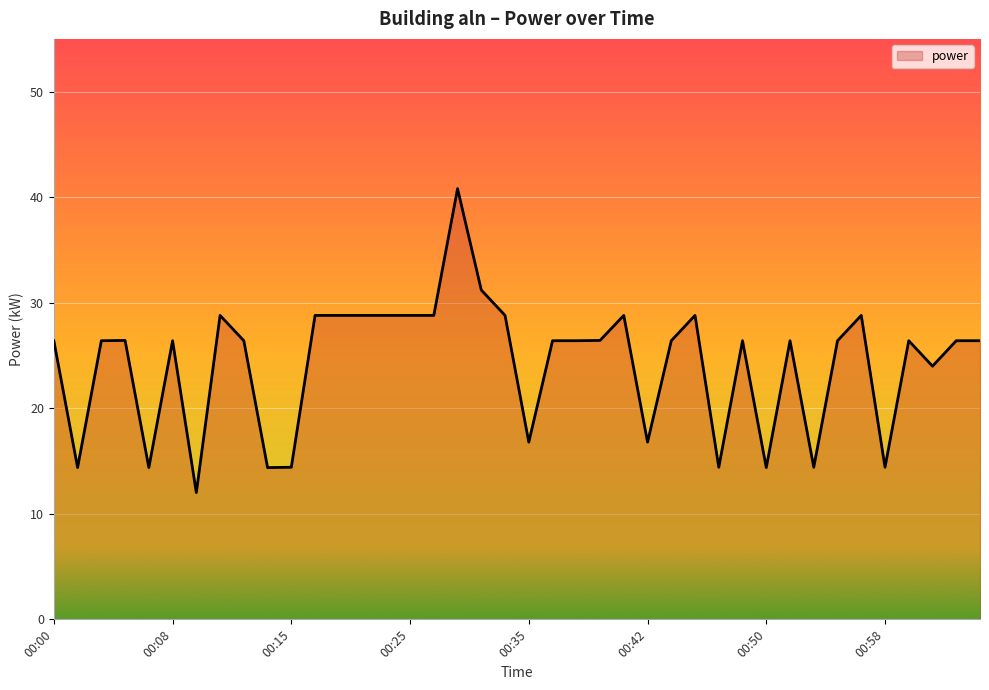

What is the difference between the maximum and minimum values?

28.8